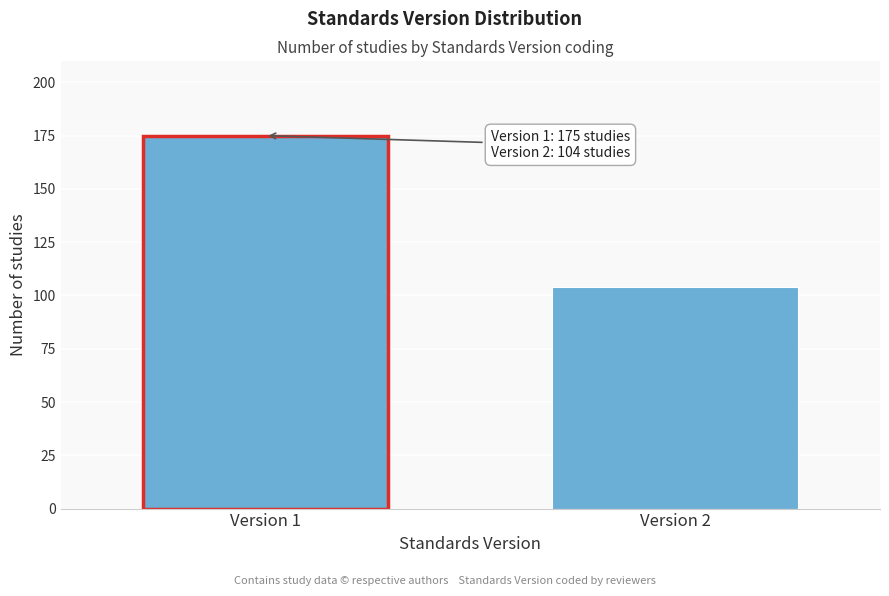

Reading left to right, transcribe all the data shown in this chart.

Version 1=175	Version 2=104